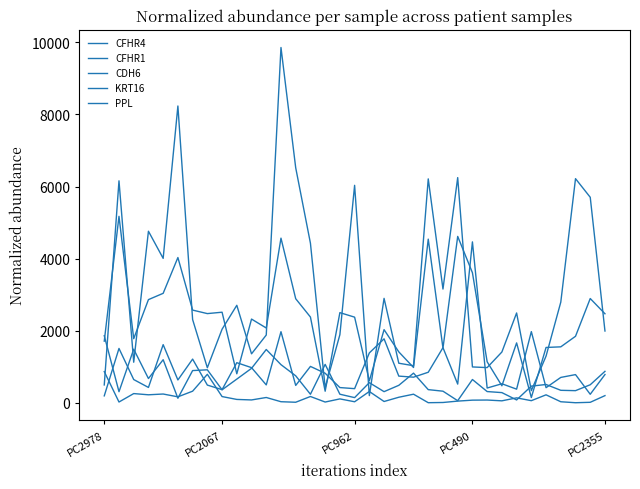

How many lines are shown in the chart?

5